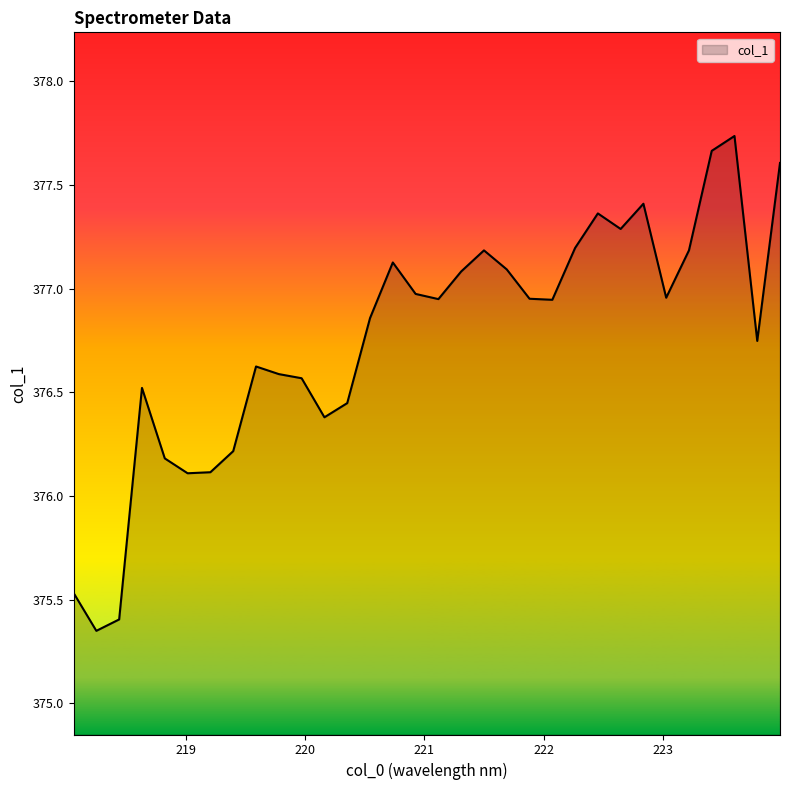

Is this an area chart (filled region under the line)?

Yes